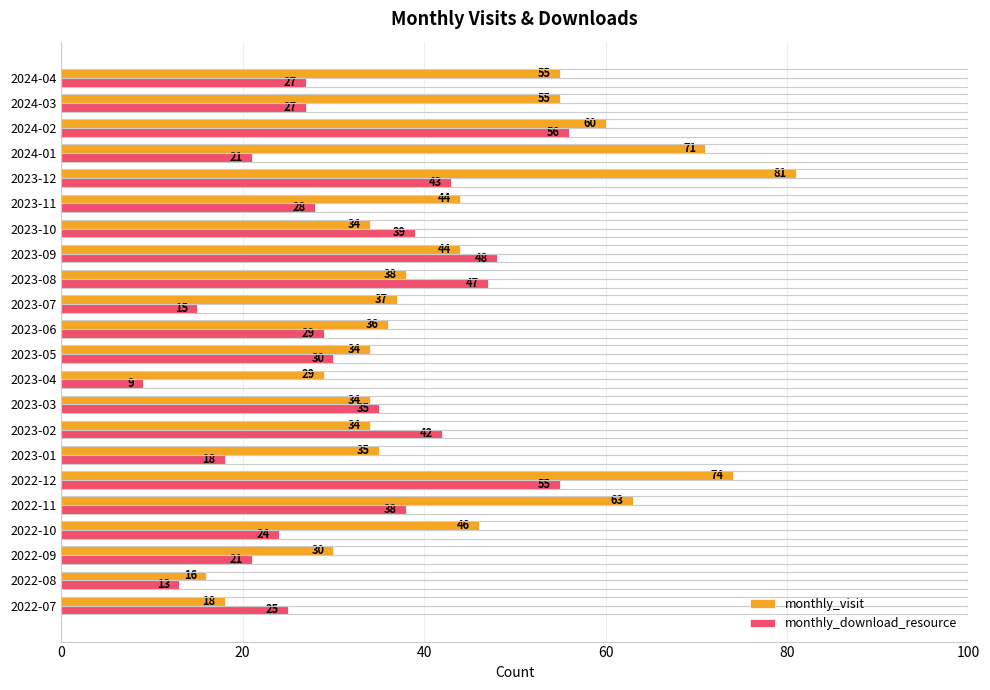

Which category has the lowest value in the monthly_download_resource series?

2023-04